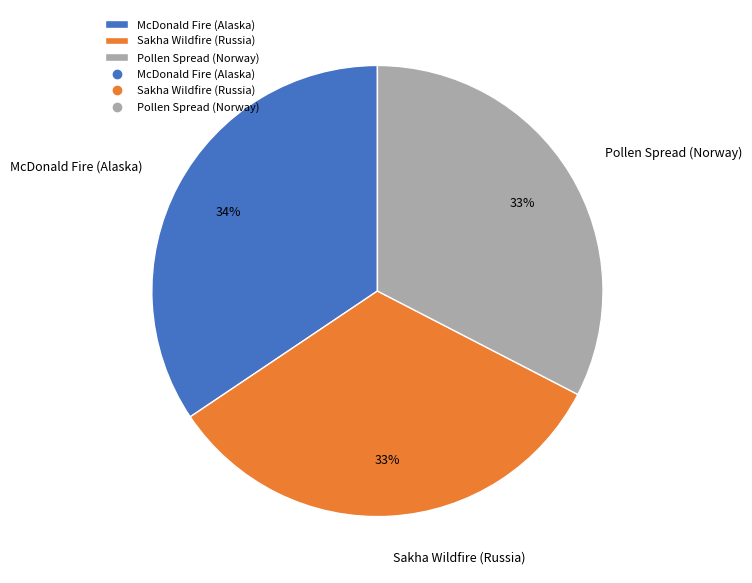

Count the number of slices in the pie.

3